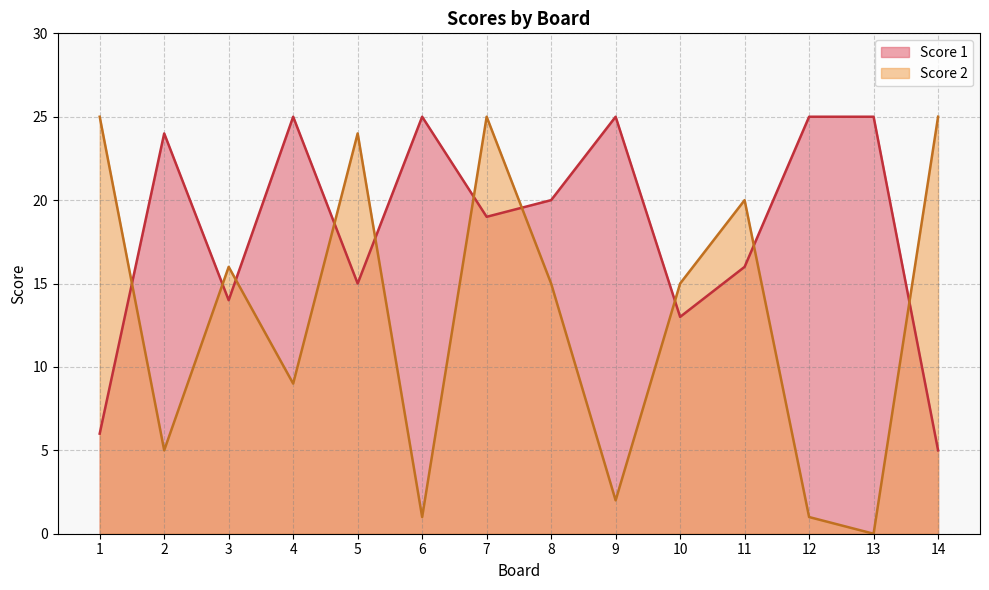

Between 6 and 5, which is larger?

6